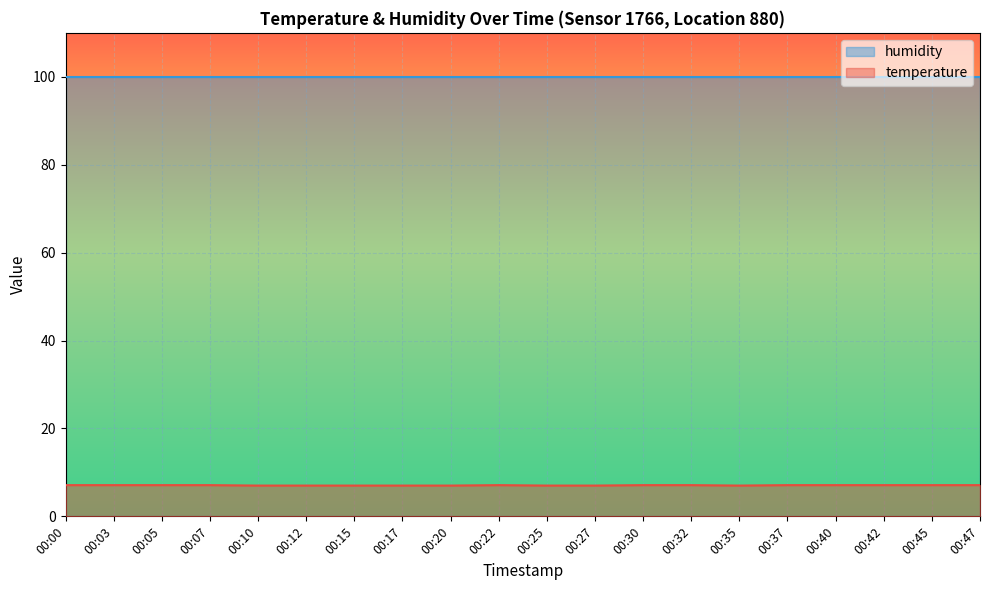

What is the average value?

7.1